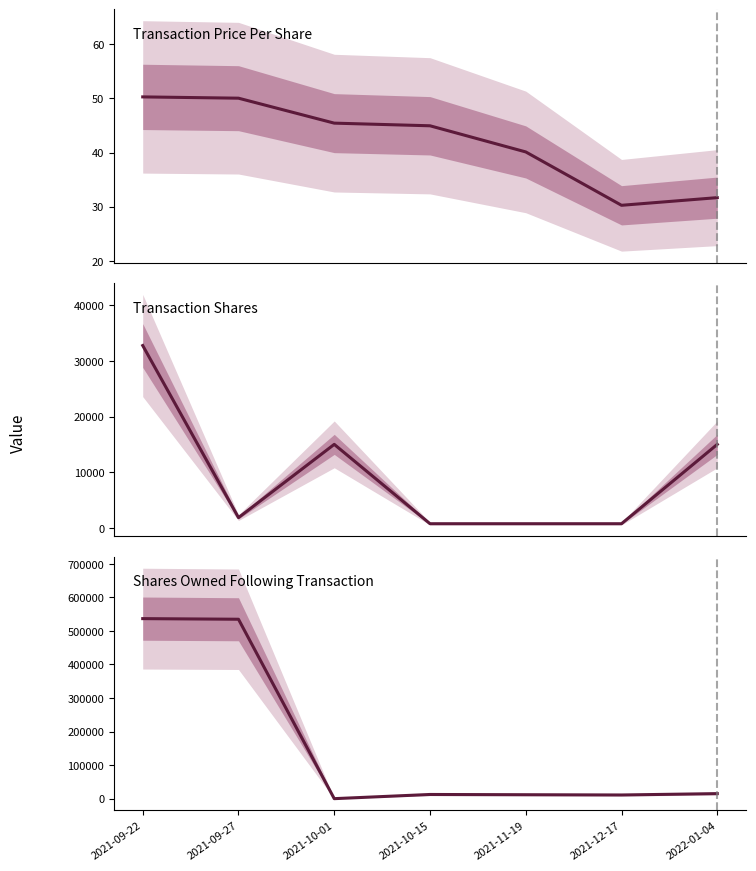

Between 2021-10-15 and 2022-01-04, which is larger?

2021-10-15